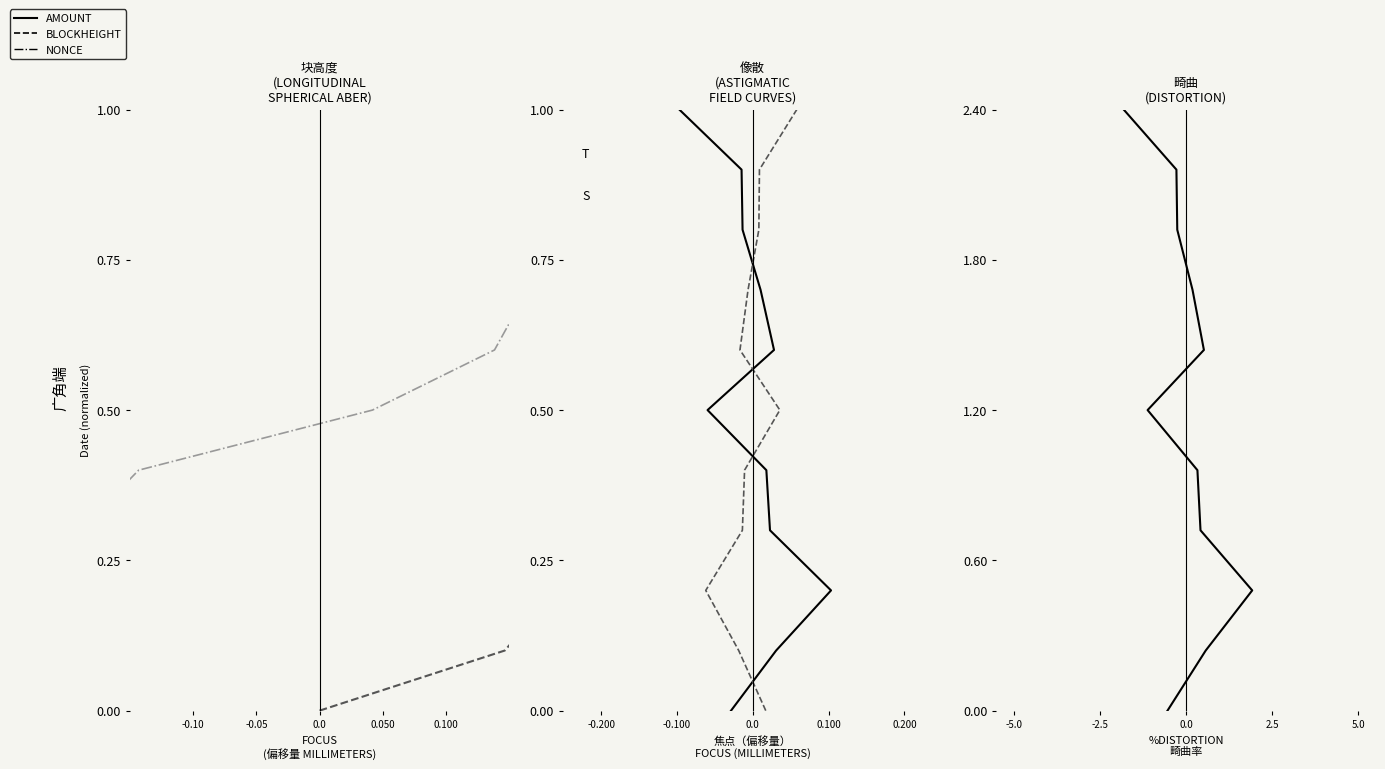

Which has a higher value, -0.10 or 0.100?

0.100